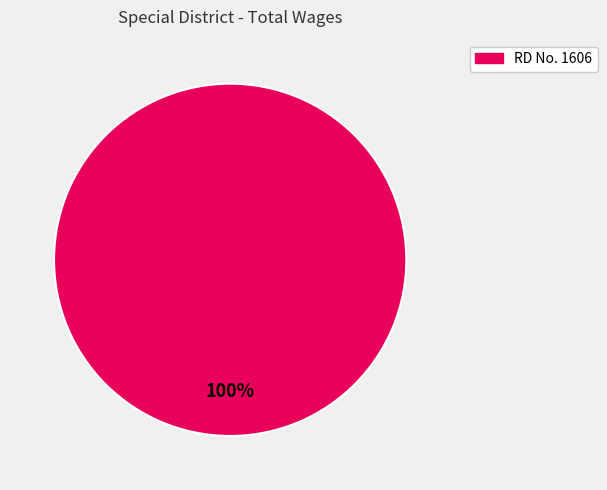

Is there a majority slice in this chart?

Yes